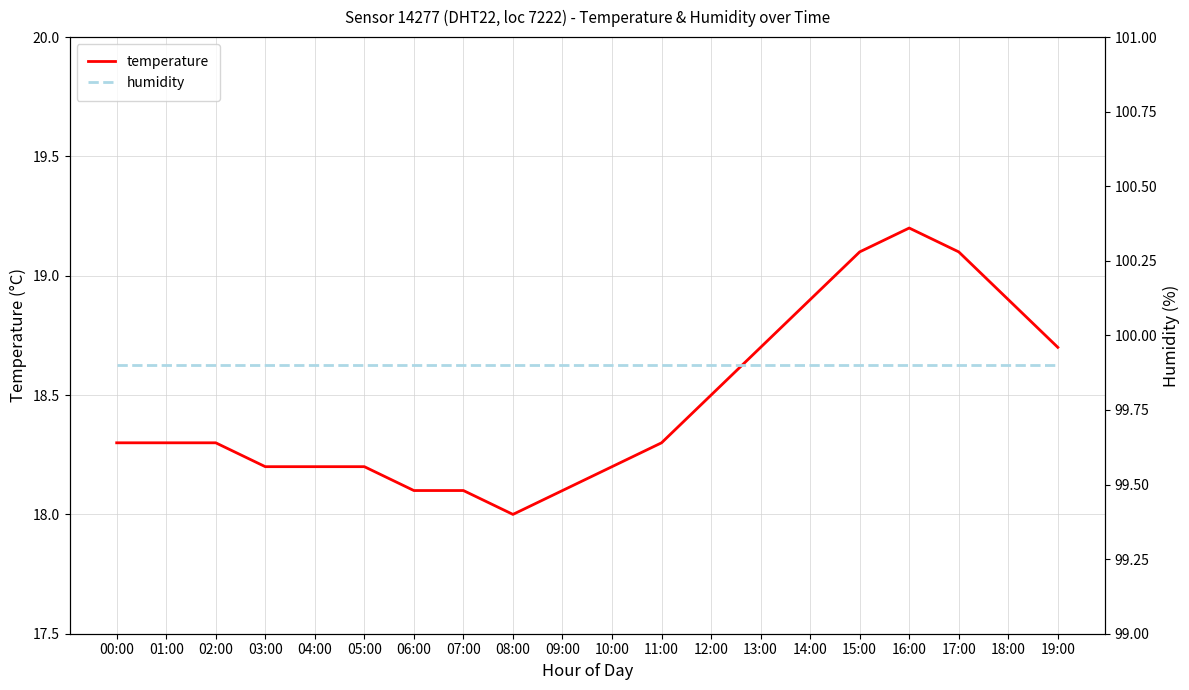

List the series in order of their overall mean, highest first.

humidity, temperature